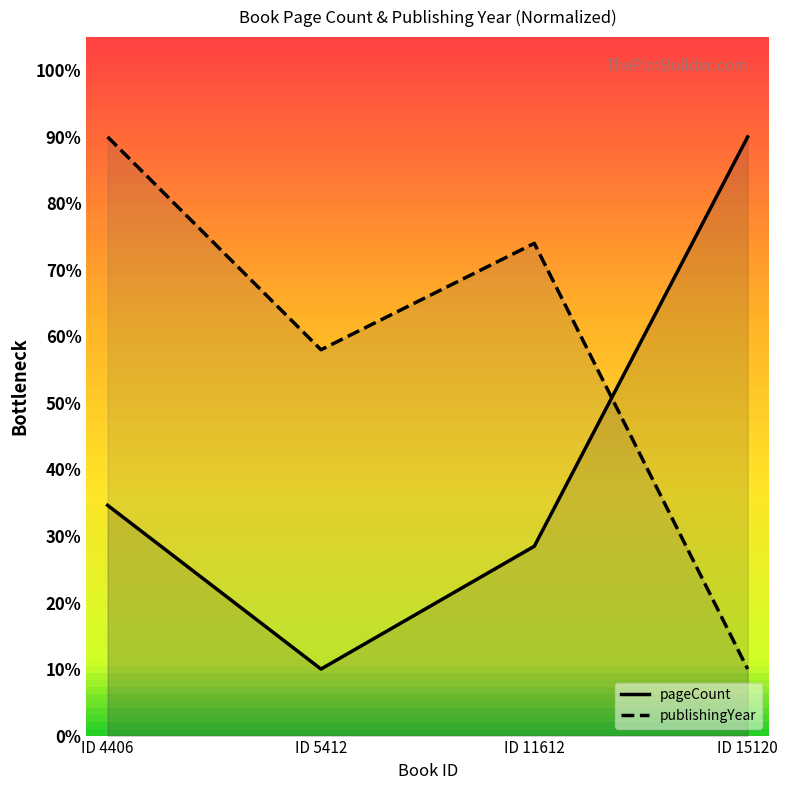

How many distinct data groups are displayed?

2